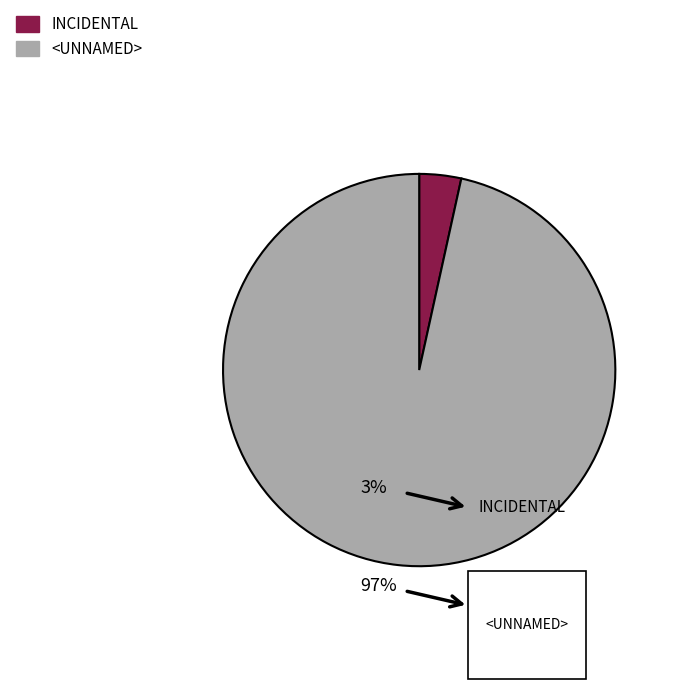

What percentage is the INCIDENTAL slice, to the nearest percent?

3%